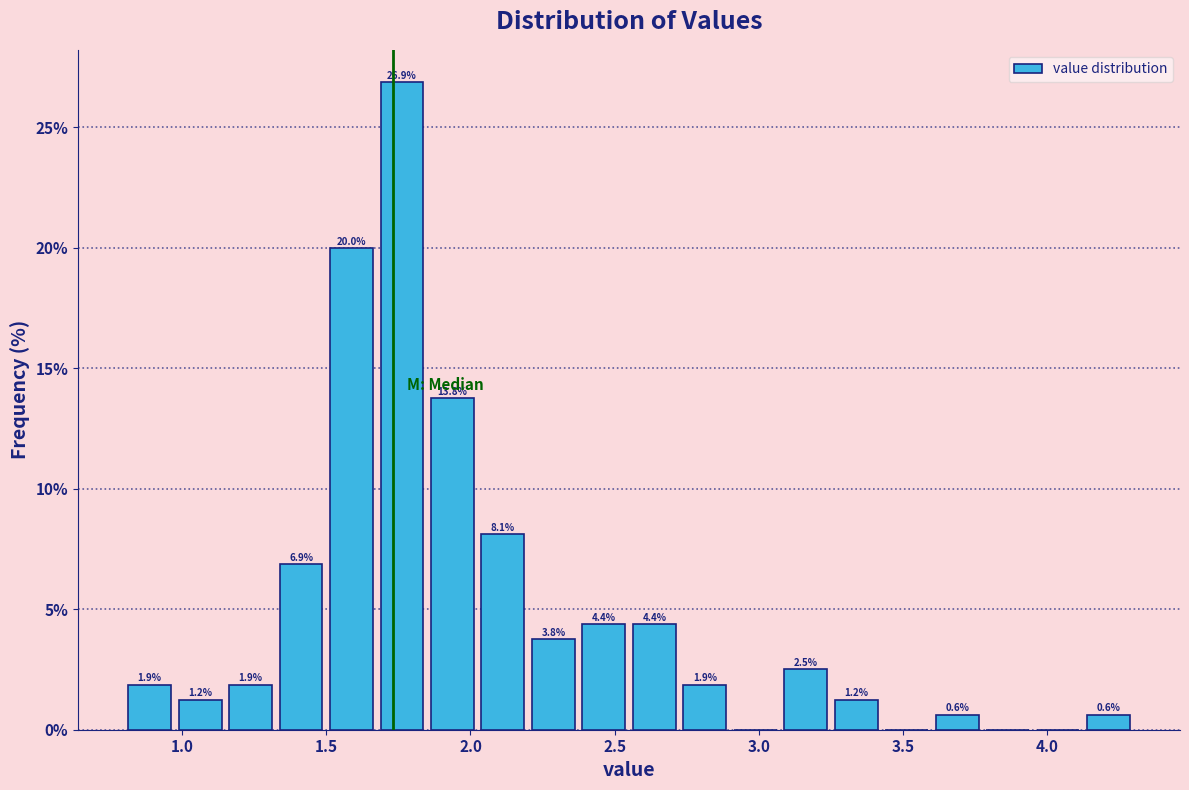

Read against the x-axis, roughly where is the centre of the tallest bar?

1.75